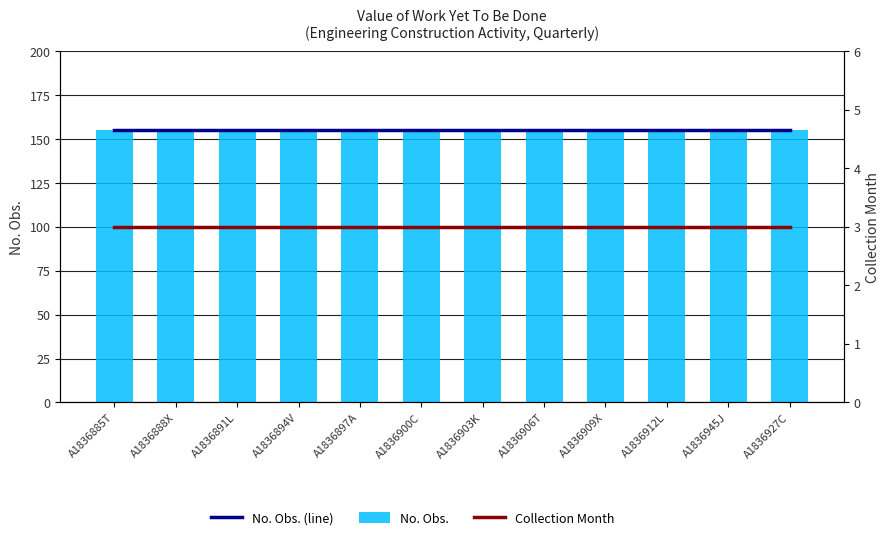

Rank the series at A1836909X from highest to lowest value.

No. Obs. (line), No. Obs., Collection Month